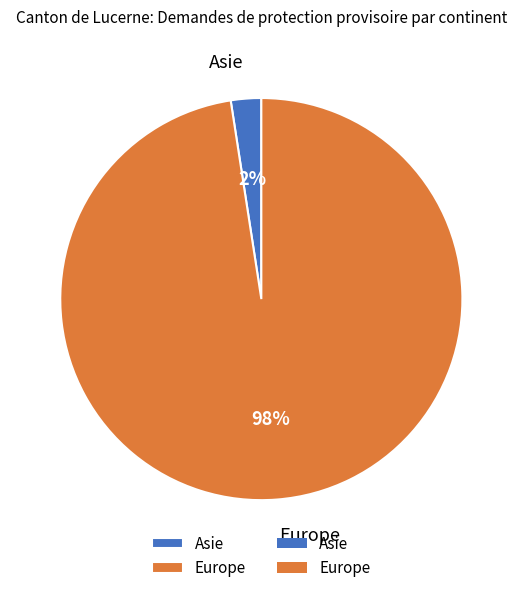

What percentage is the Europe slice, to the nearest percent?

98%